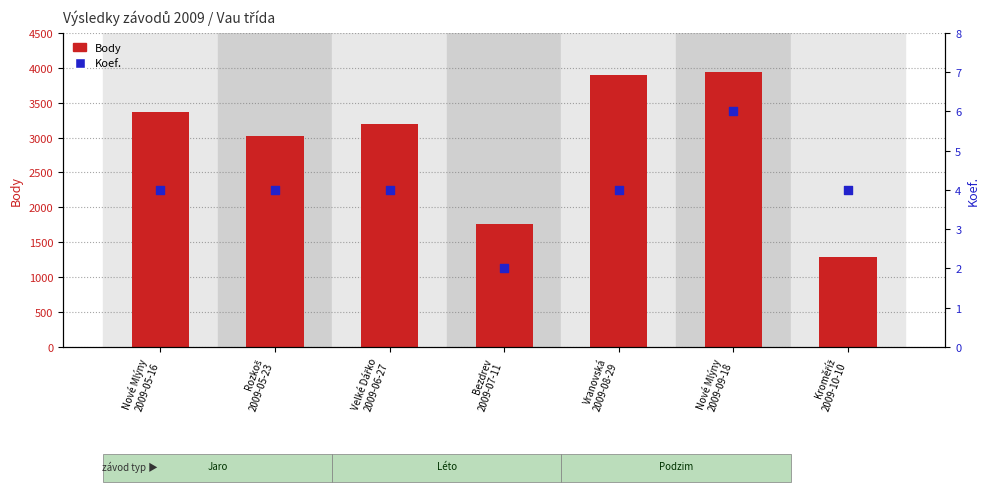

What are all the series names shown in the legend?

Body, Koef.